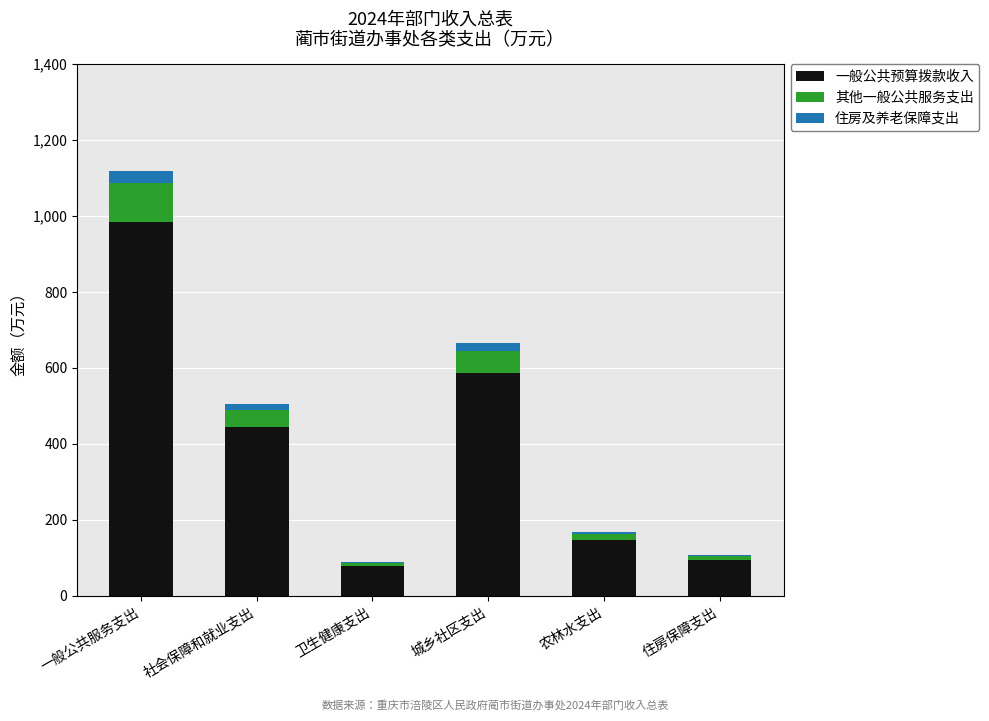

The 一般公共预算拨款收入 series shows 443.8 at 社会保障和就业支出. True or false?

True